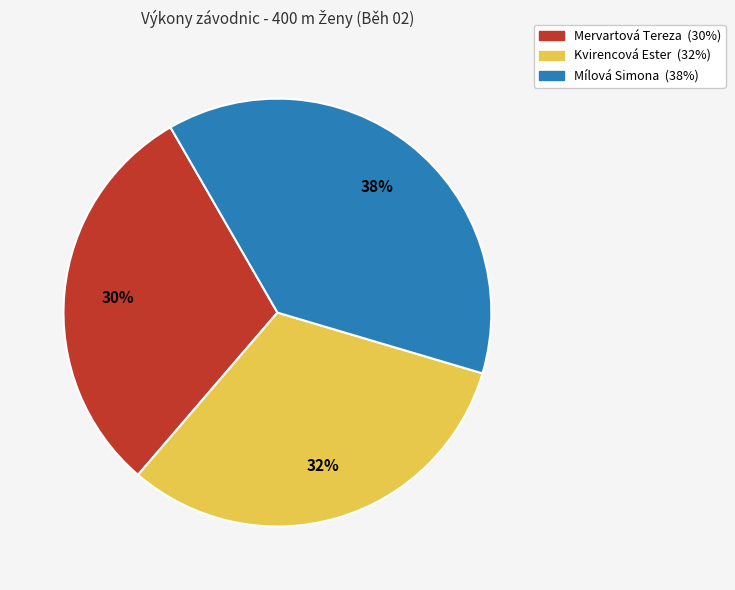

What is the smallest slice in the pie chart?

Mervartová Tereza